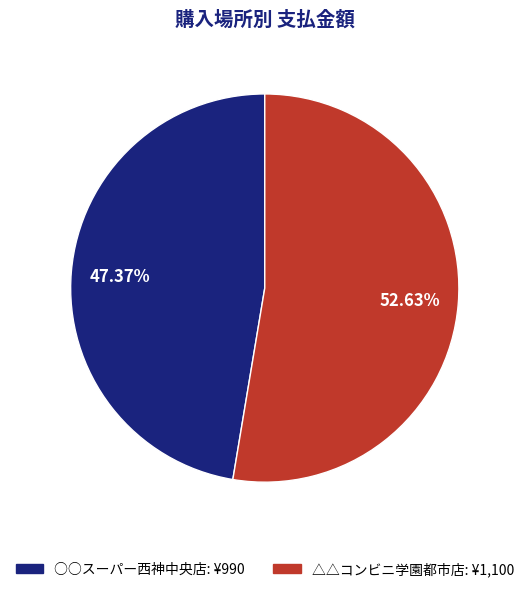

Which category has the biggest portion of the pie?

△△コンビニ学園都市店